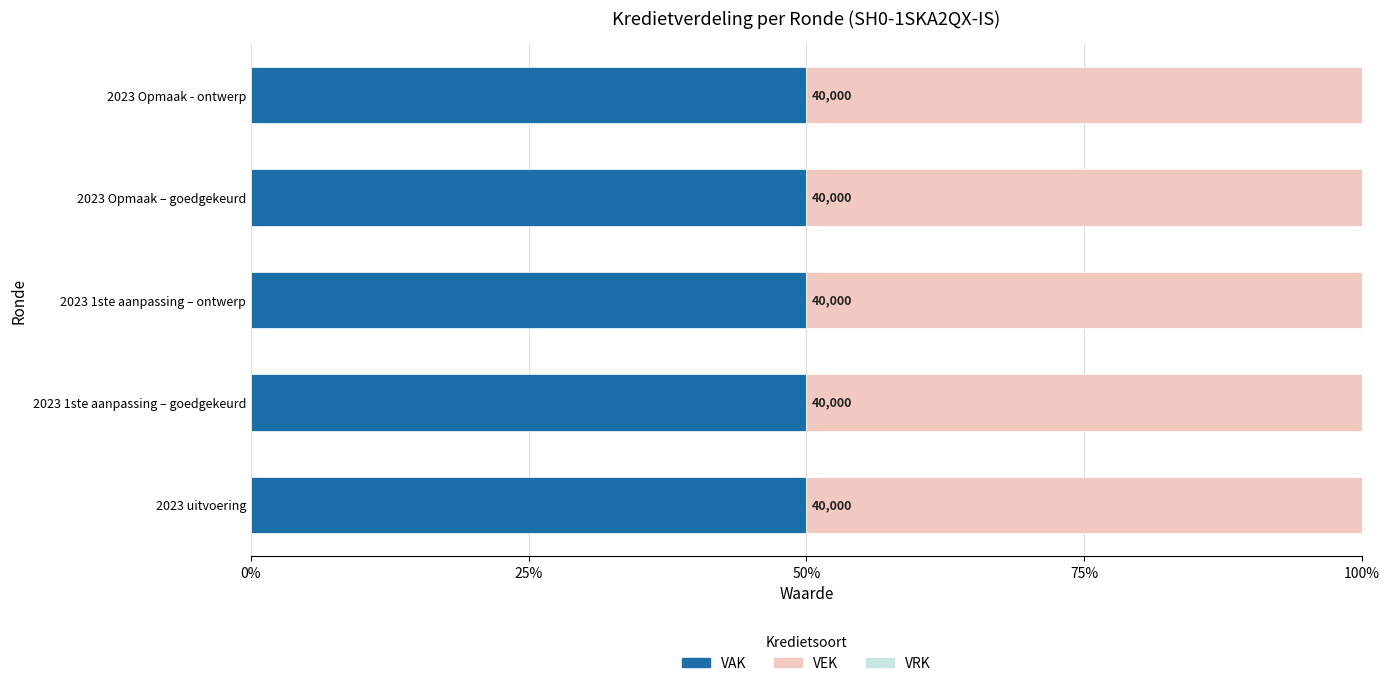

What is the label of the 1st bar from the right?

2023 Opmaak - ontwerp